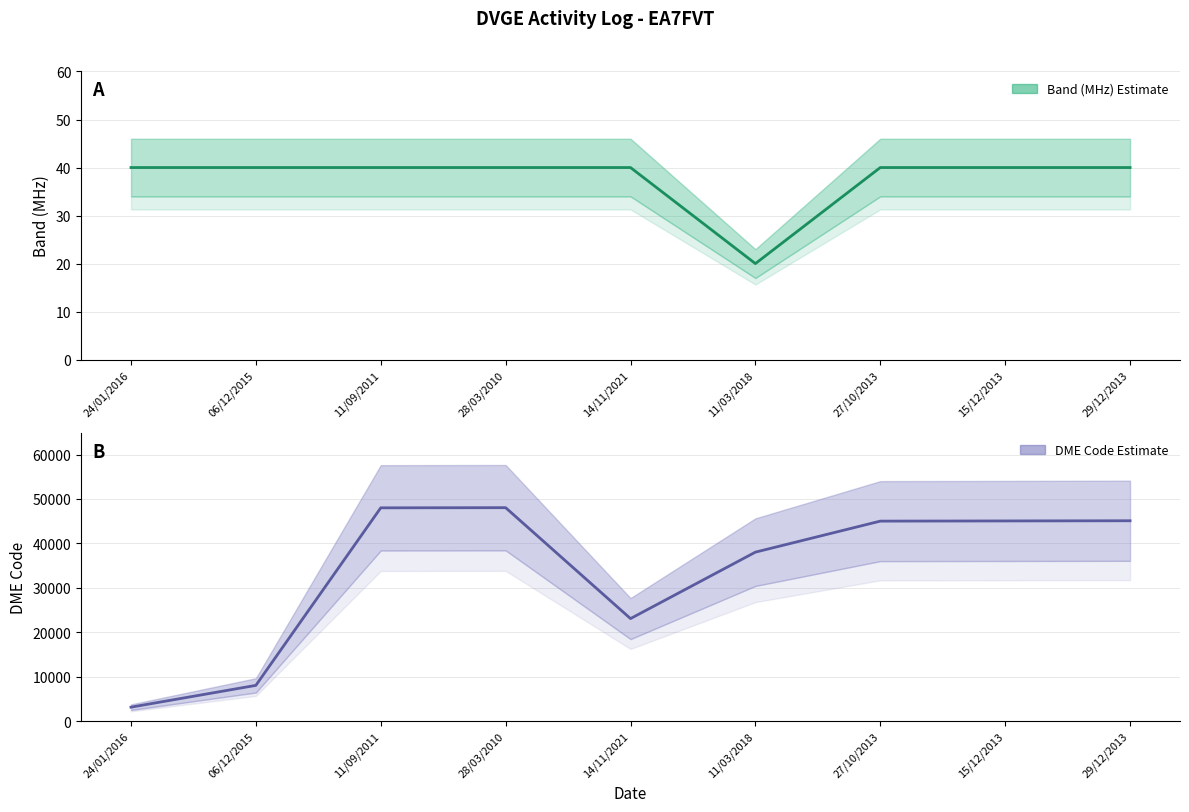

Is this an area chart (filled region under the line)?

No